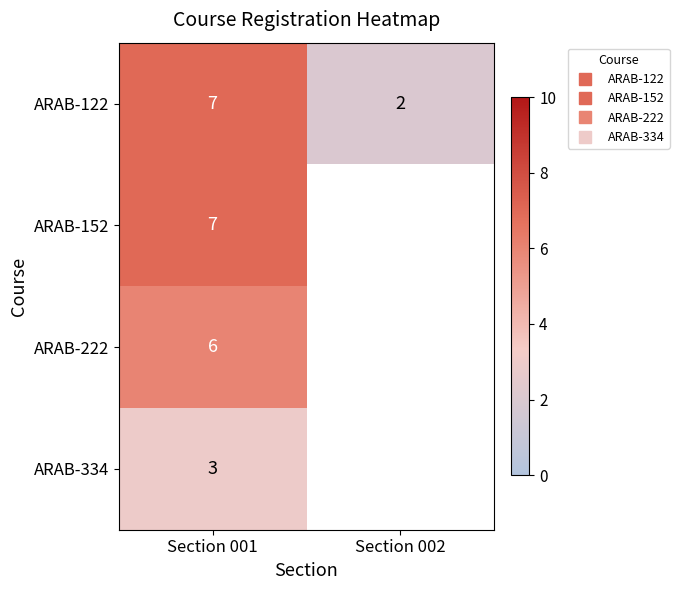

How many positive values does the ARAB-152 series have?

1